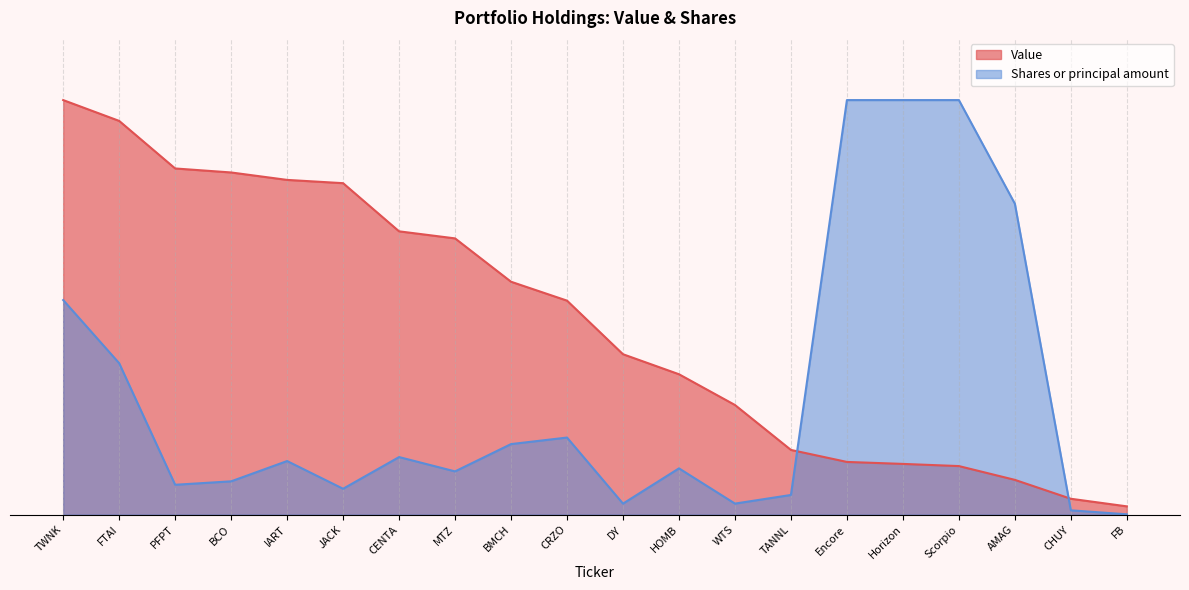

What is the value of the Shares or principal amount point at the 4th from the left?

0.1